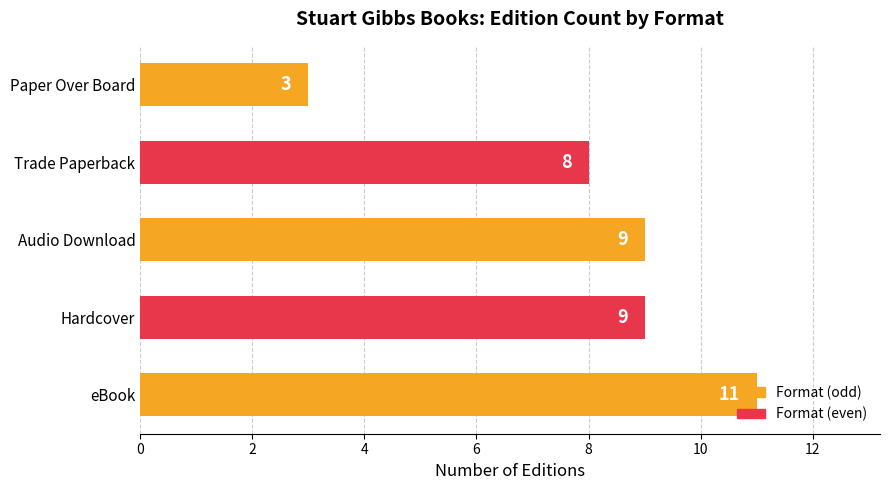

What is the change in value from Audio Download to Paper Over Board?

-6